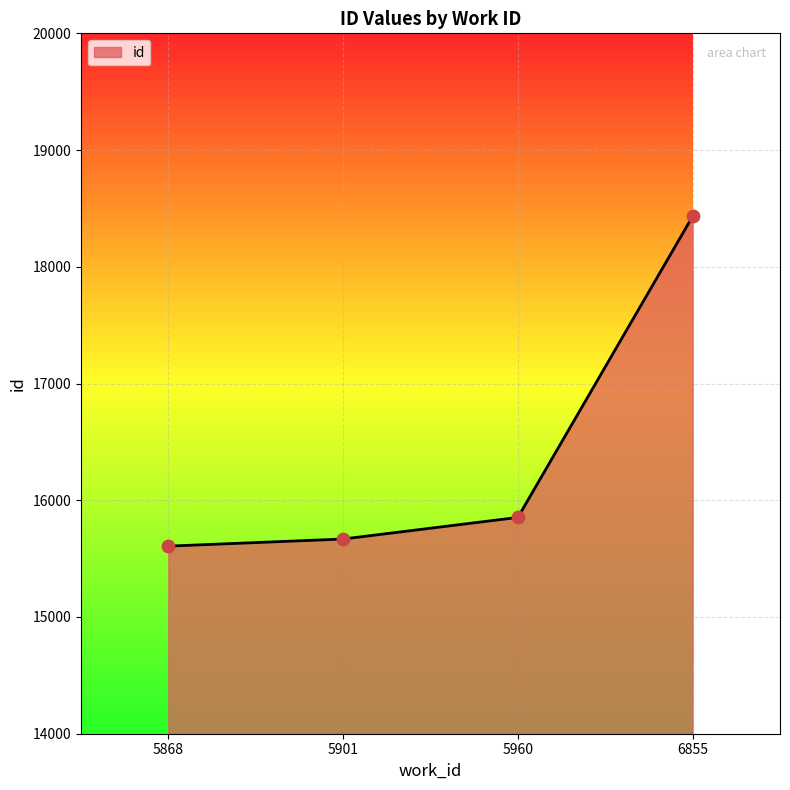

What is the change in value from 5868 to 5901?

+61